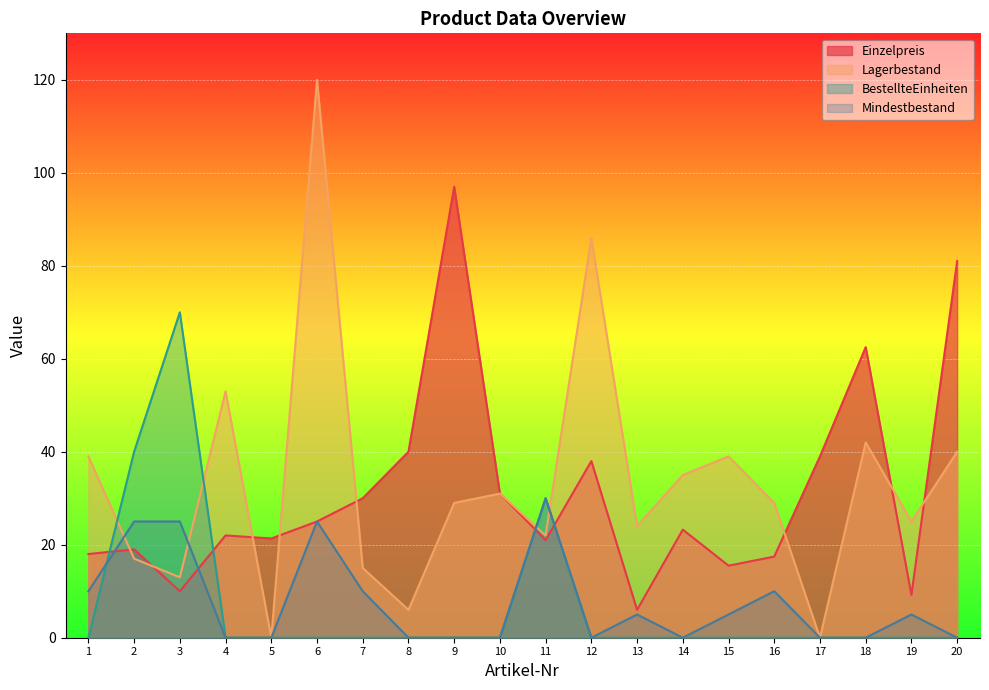

What is the difference between the maximum and minimum values in the Einzelpreis series?

91.0